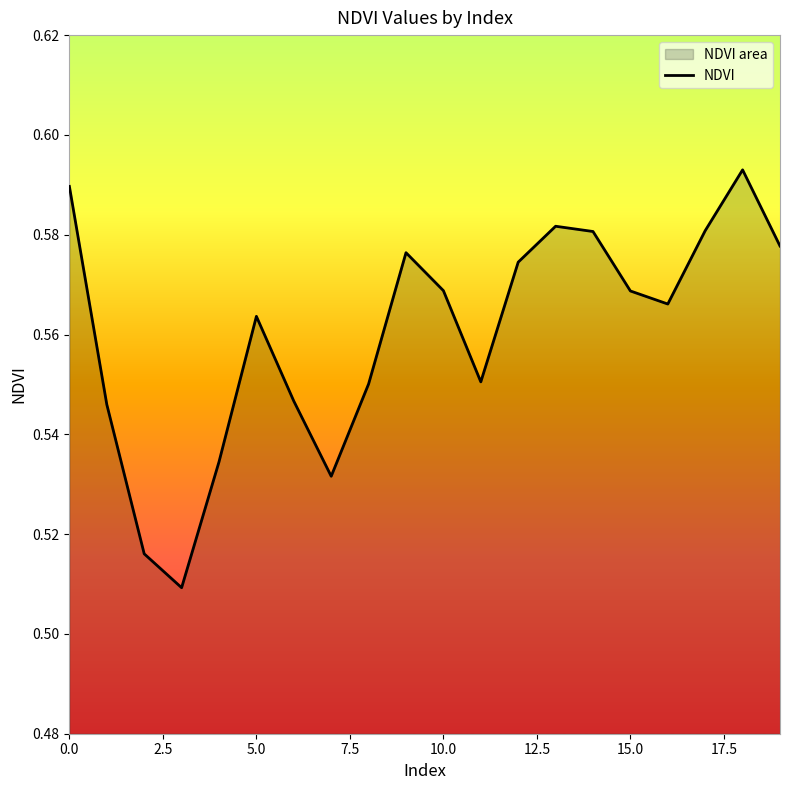

What is the label of the 18th point from the left?

17